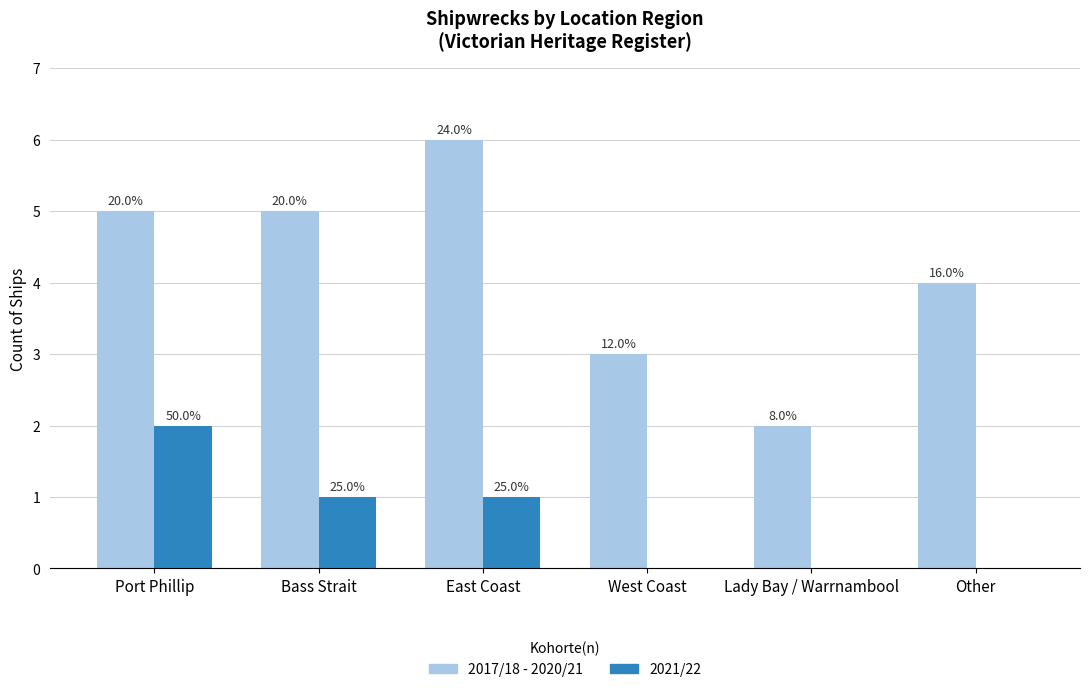

What is the total value across all series at Port Phillip?

7